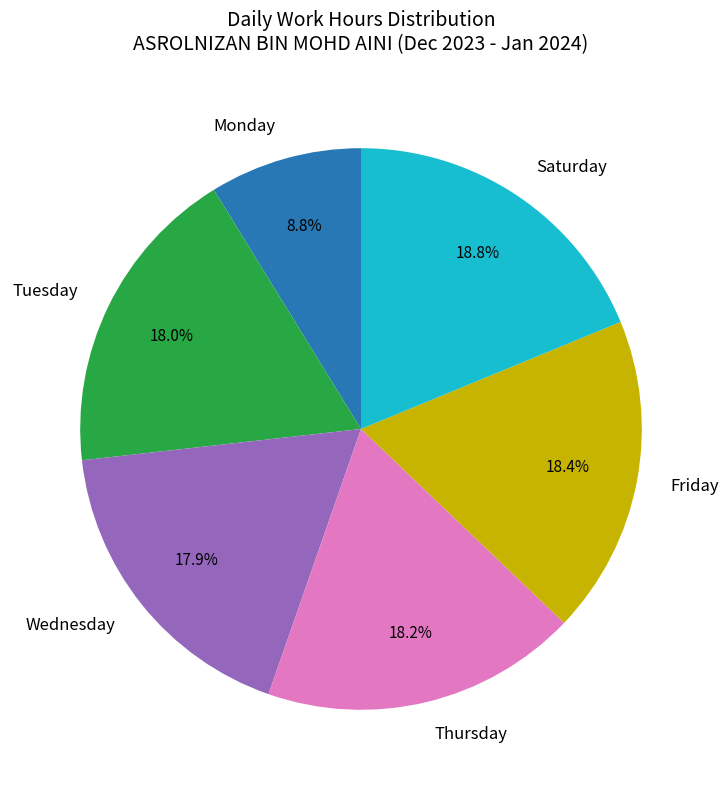

What is the ratio of the value at Tuesday to the value at Saturday?

1.0